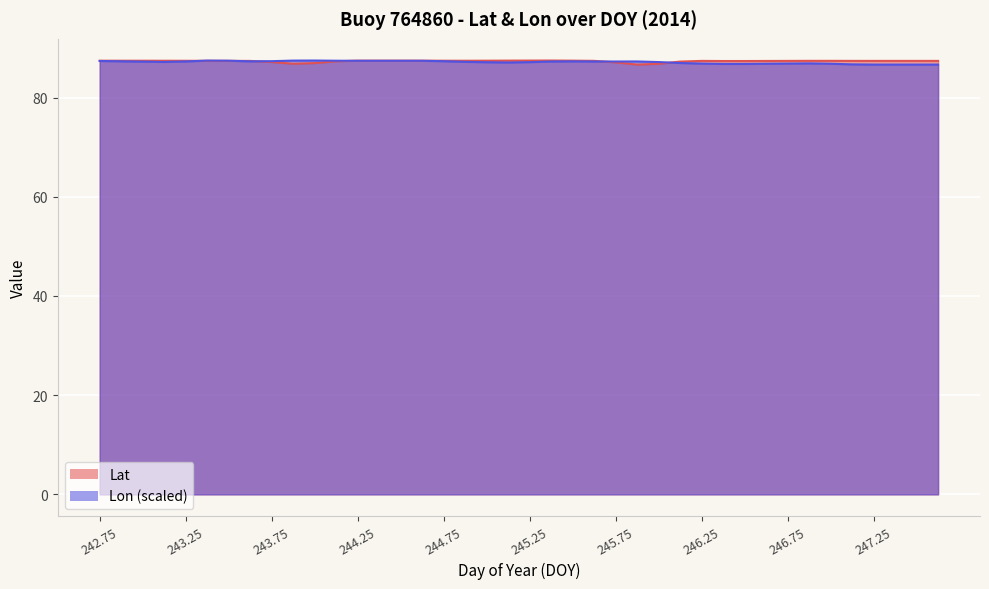

What are all the series names shown in the legend?

Lat, Lon (scaled)